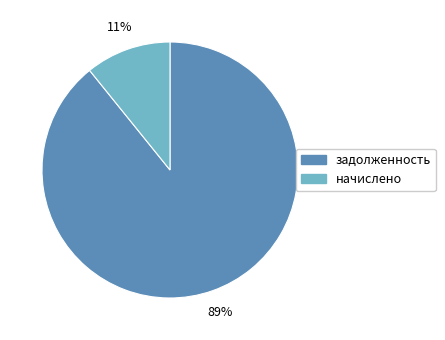

How many segments does this pie chart have?

2